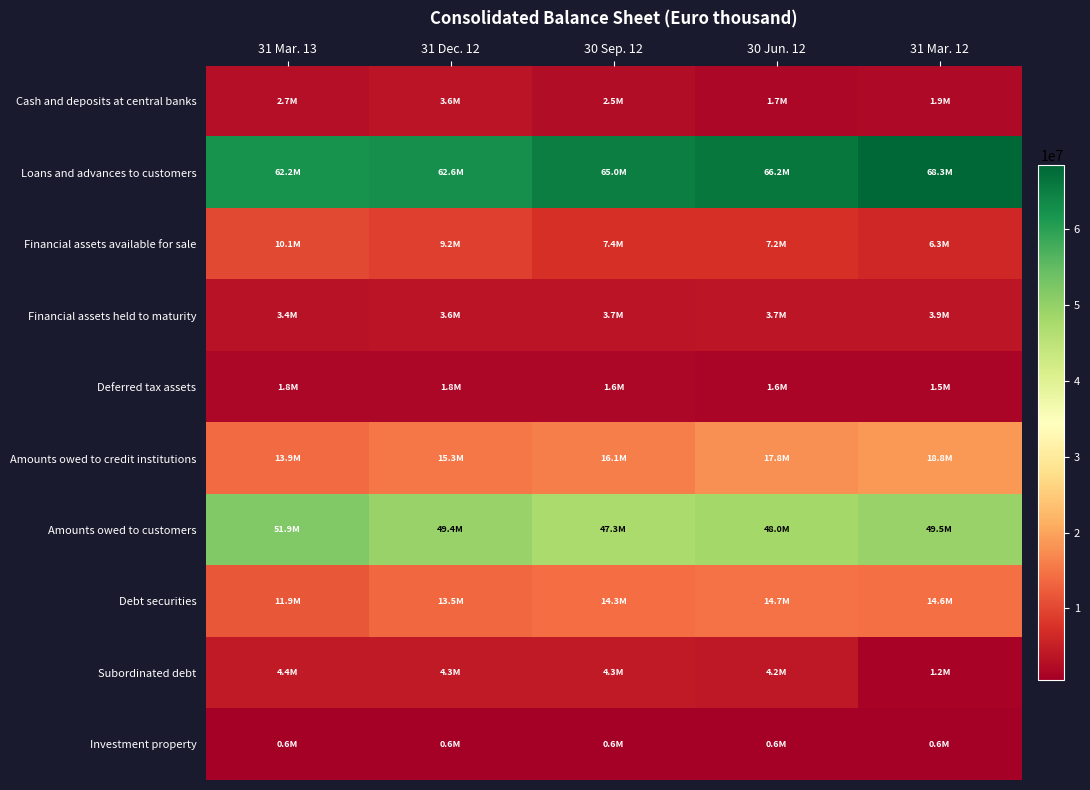

Rank the series by their maximum value, from highest to lowest.

Loans and advances to customers, Amounts owed to customers, Amounts owed to credit institutions, Debt securities, Financial assets available for sale, Subordinated debt, Financial assets held to maturity, Cash and deposits at central banks, Deferred tax assets, Investment property